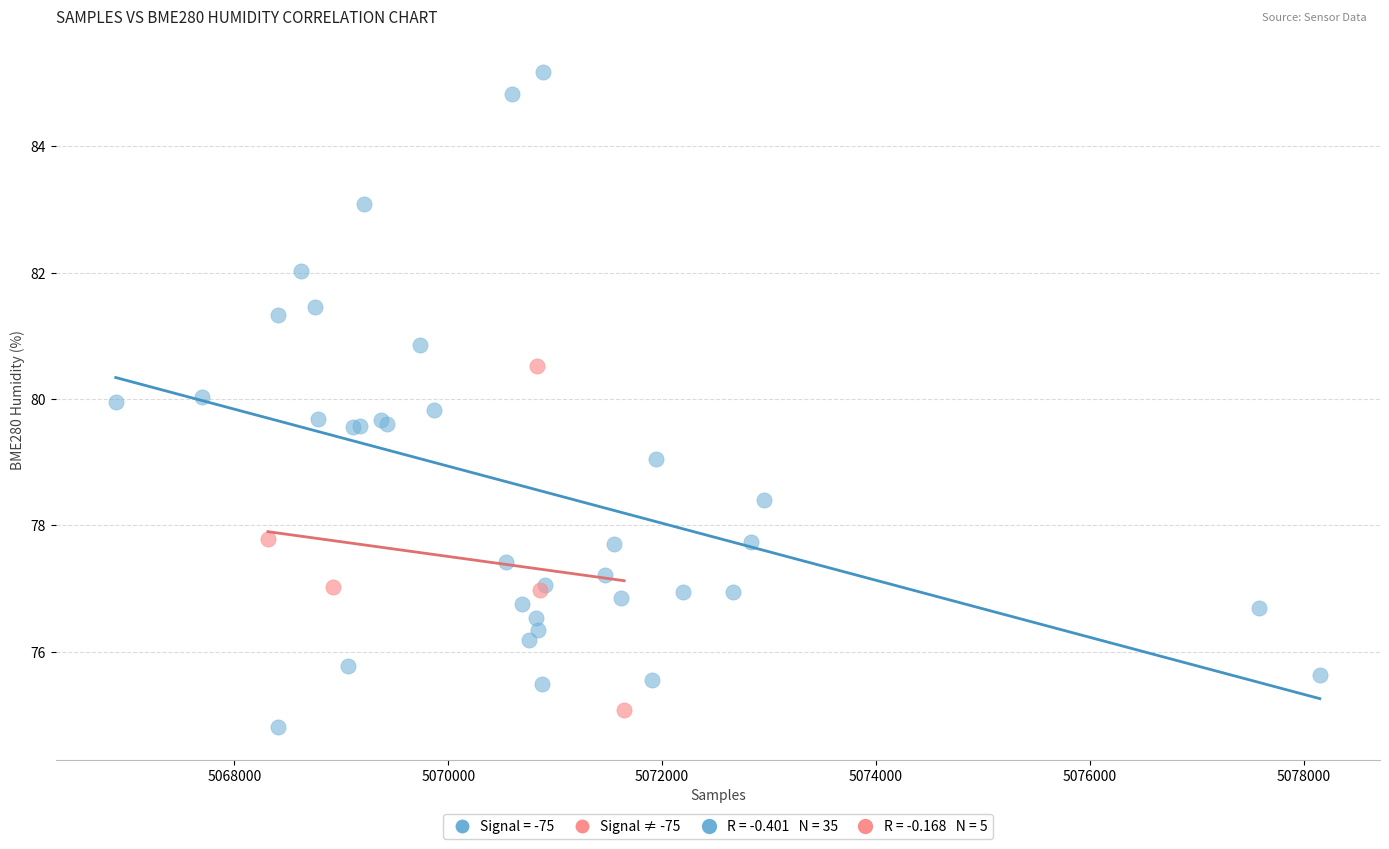

Which series has the largest Y range (max minus min)?

Signal = -75